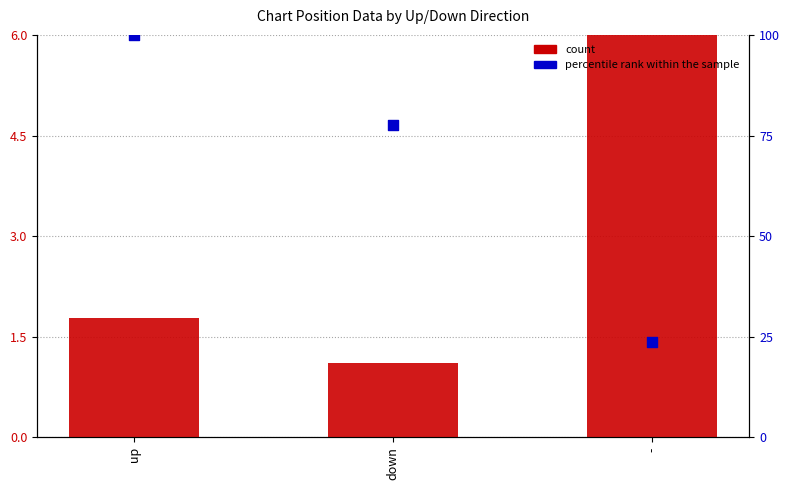

At which category is the sum across all series the highest?

up